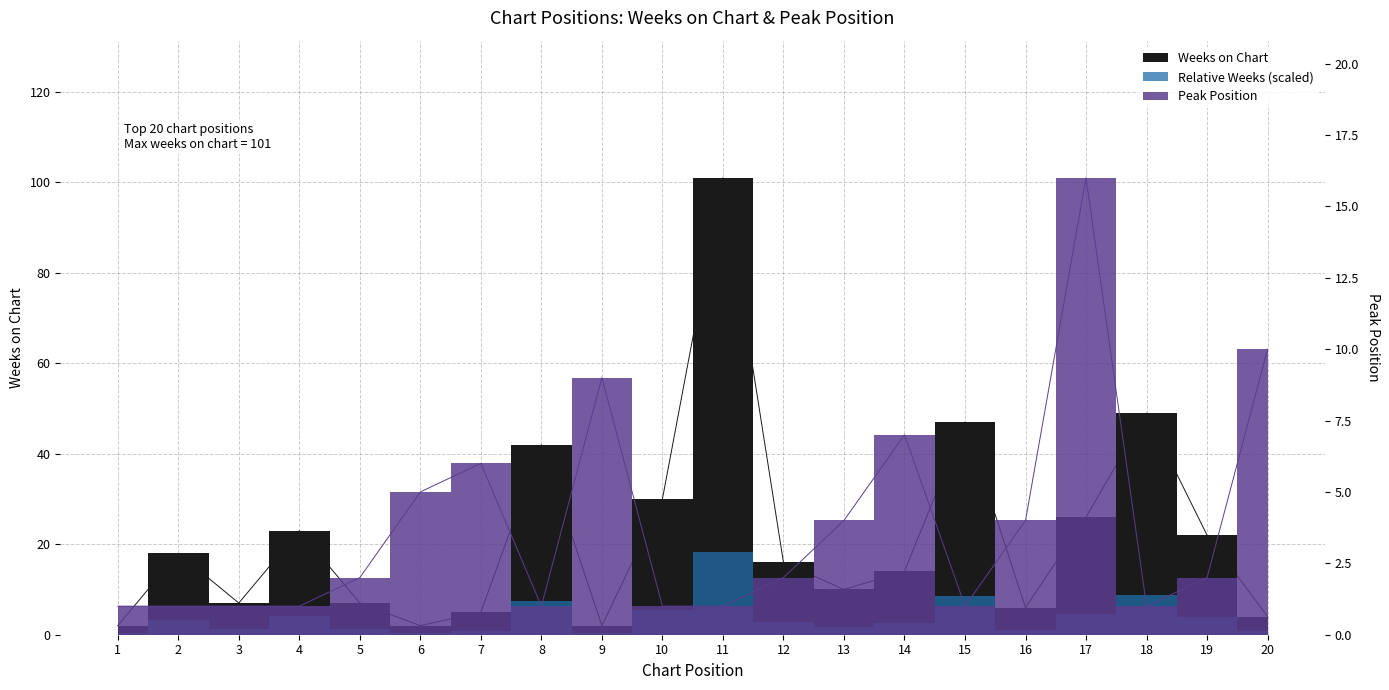

What is the value of the Peak Position point at the 18th from the left?

1